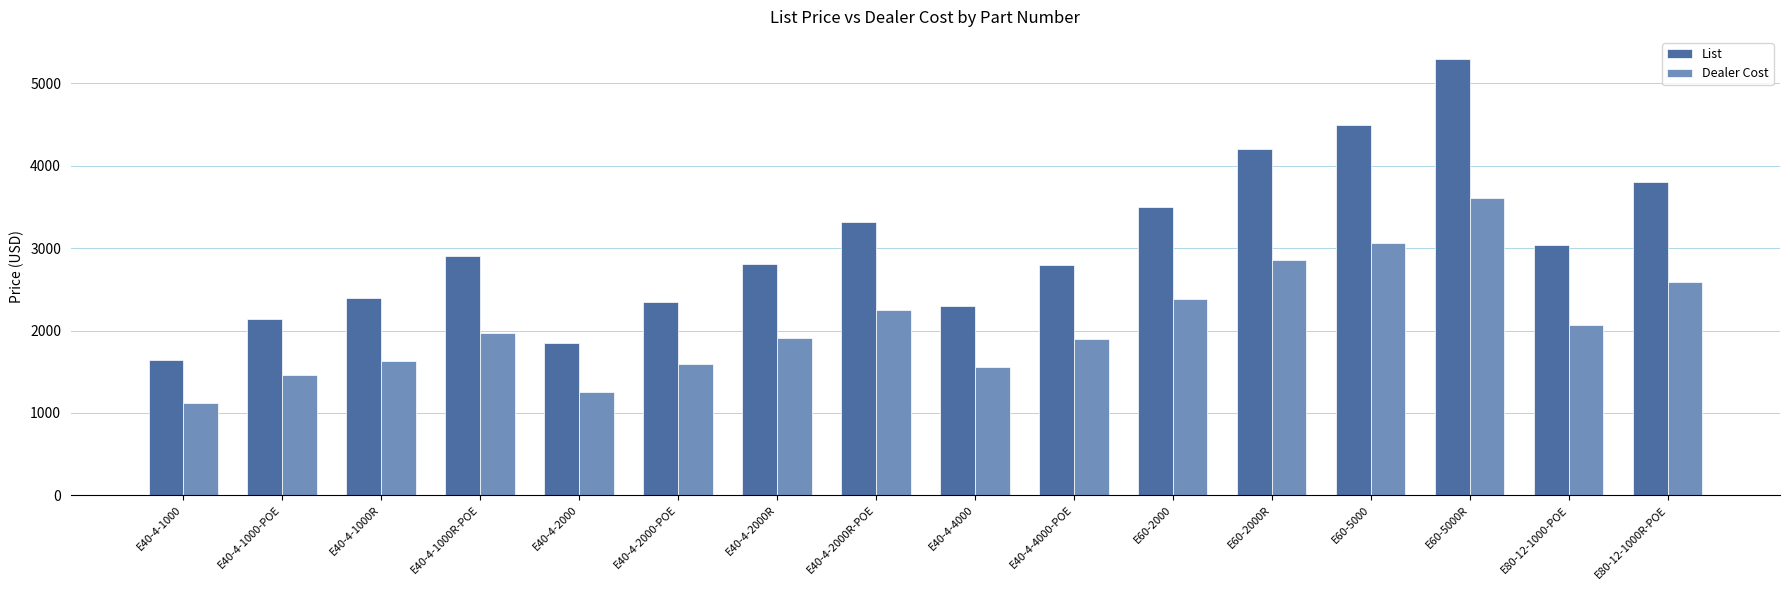

Are the bars grouped side by side (vs. stacked)?

Yes